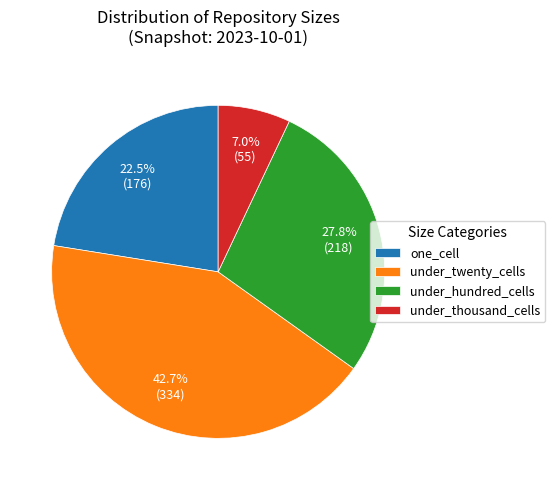

What is the smallest slice in the pie chart?

under_thousand_cells